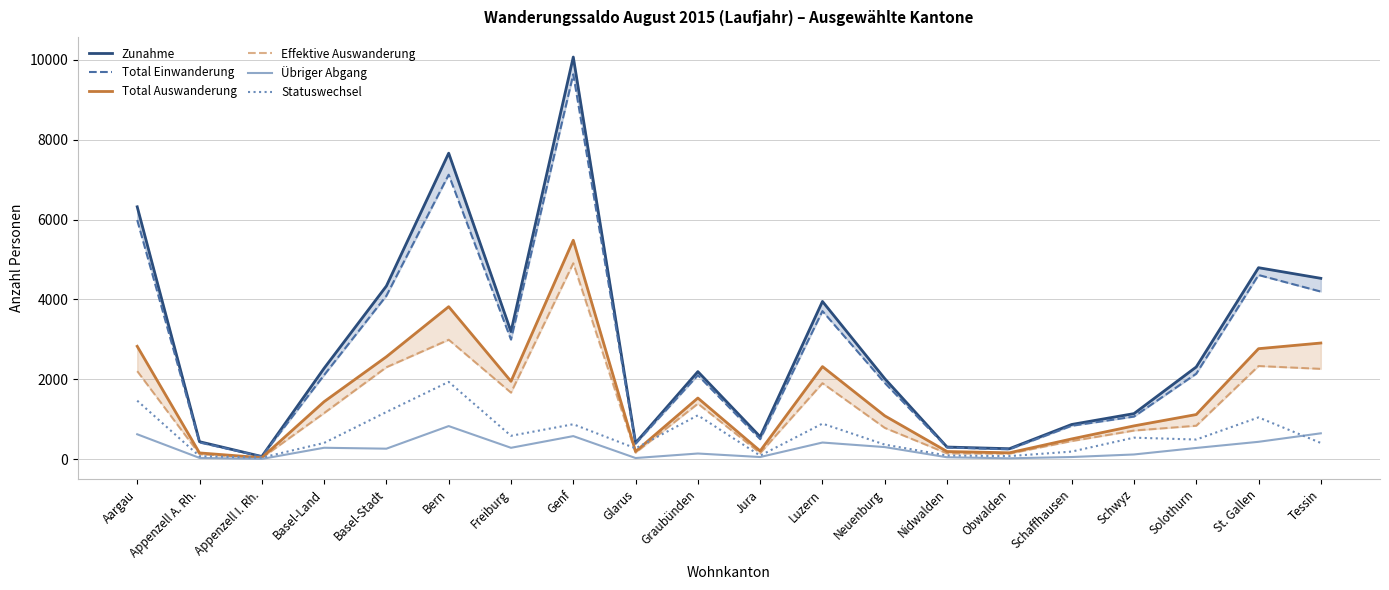

At how many categories does at least one series exceed 9772?

1